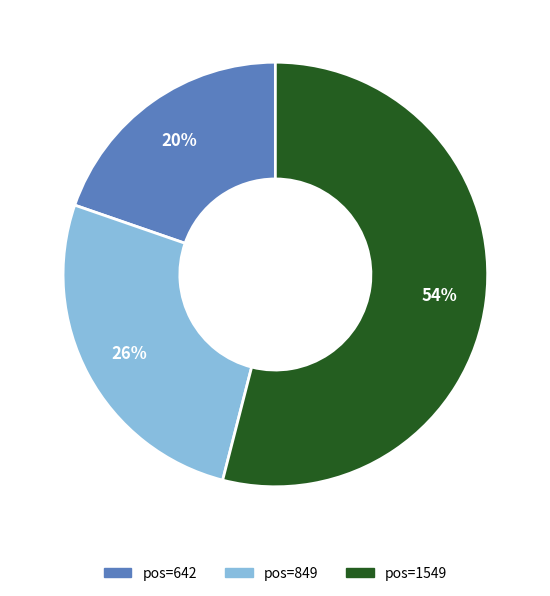

To the nearest percent, what is the difference between the largest and smallest slice percentages?

34%